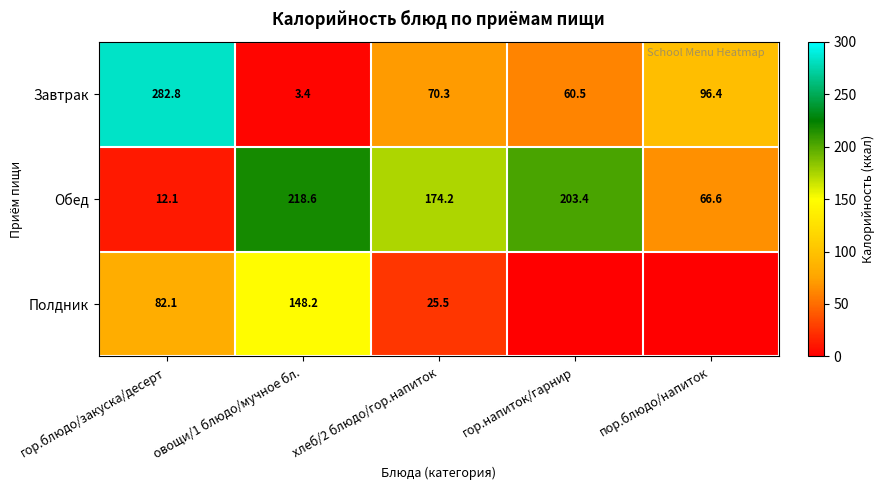

Rank the series at хлеб/2 блюдо/гор.напиток from highest to lowest value.

Обед, Завтрак, Полдник